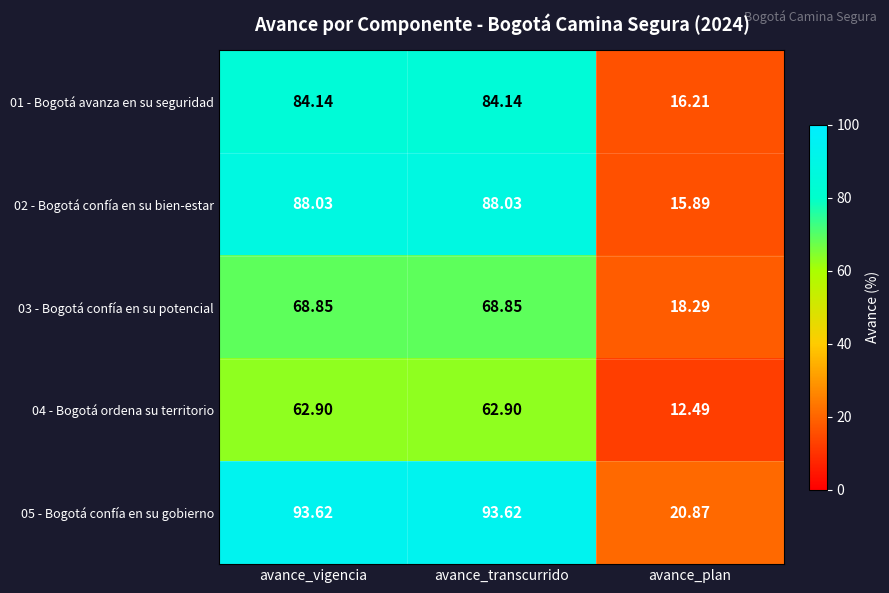

Where is 03 - Bogotá confía en su potencial nearest to the value 43?

avance_plan